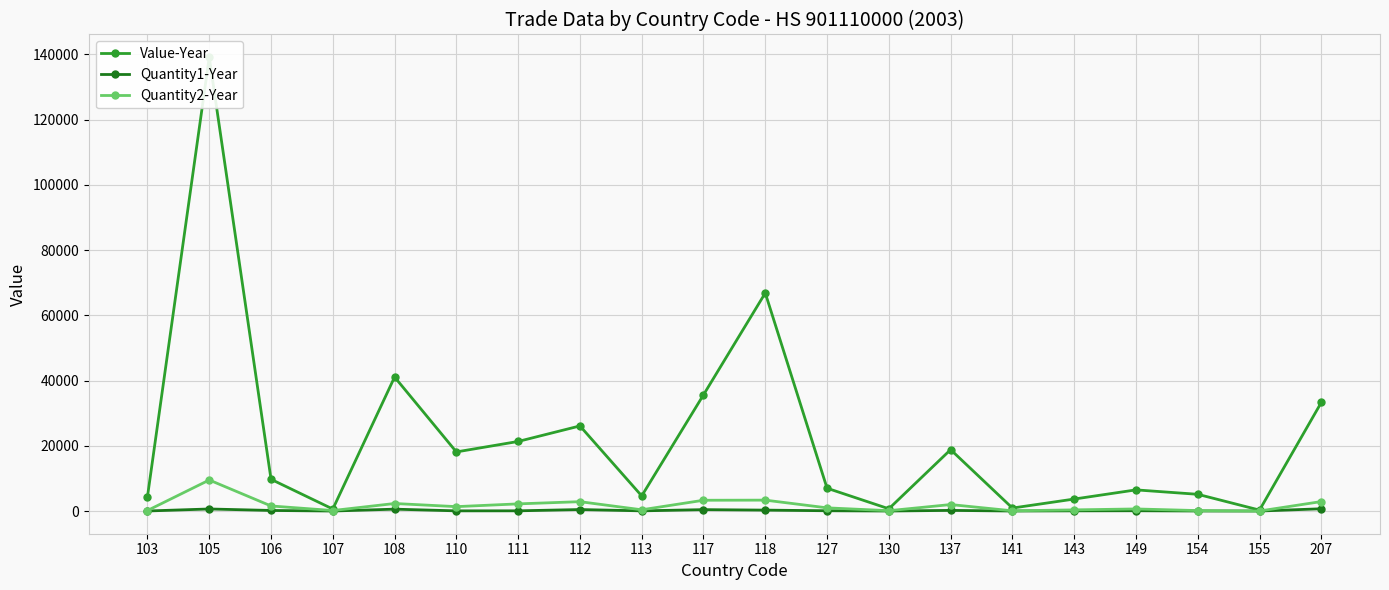

Where is Value-Year nearest to the value 69697?

118